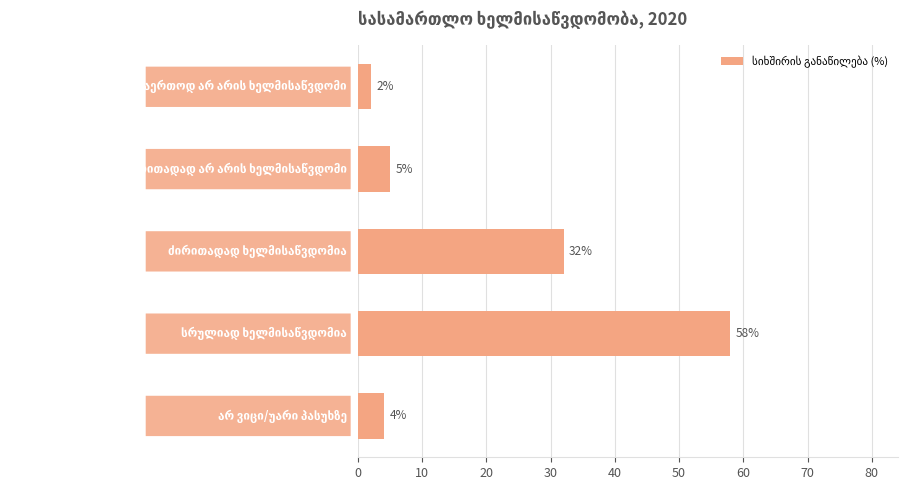

What is the difference between the second highest and second lowest values?

28